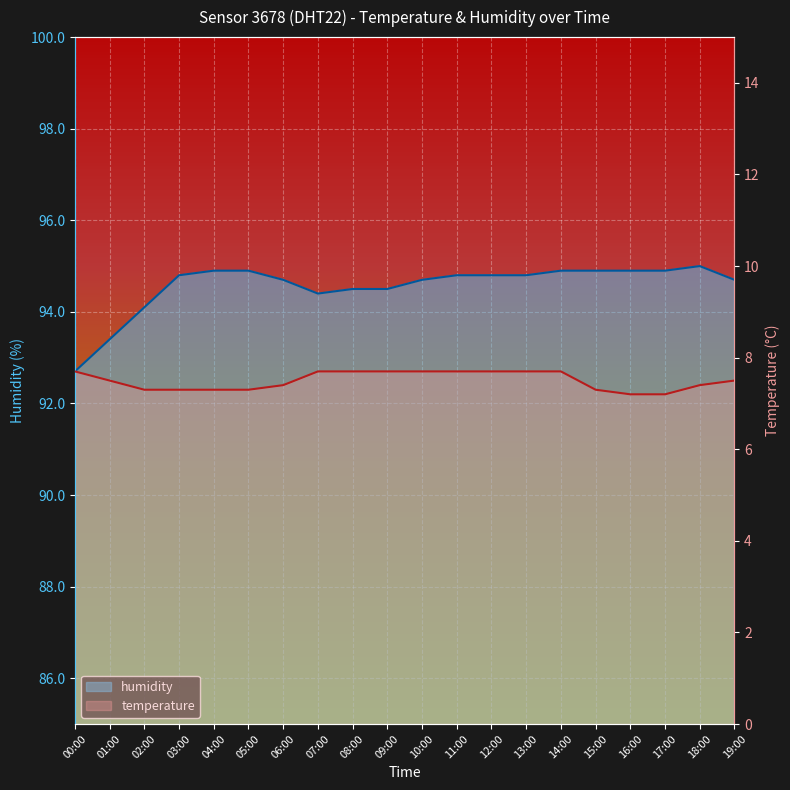

The humidity series shows 48.6 at 11:00. True or false?

False